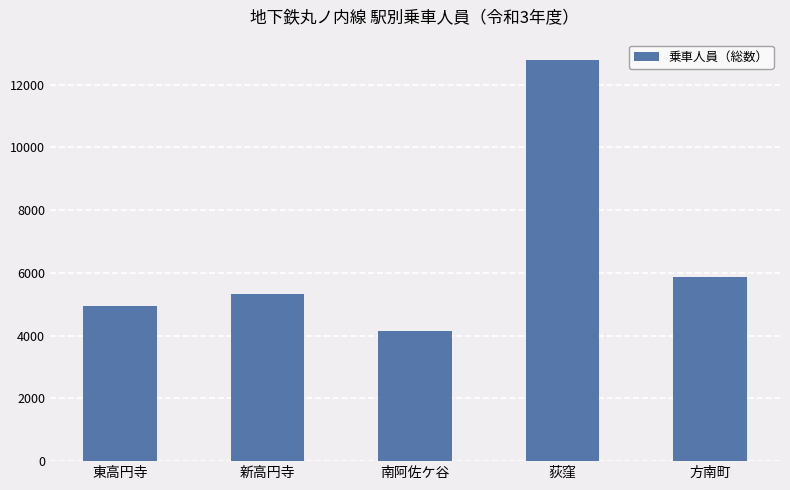

What is the sum of the values at 荻窪 and 方南町?

18664